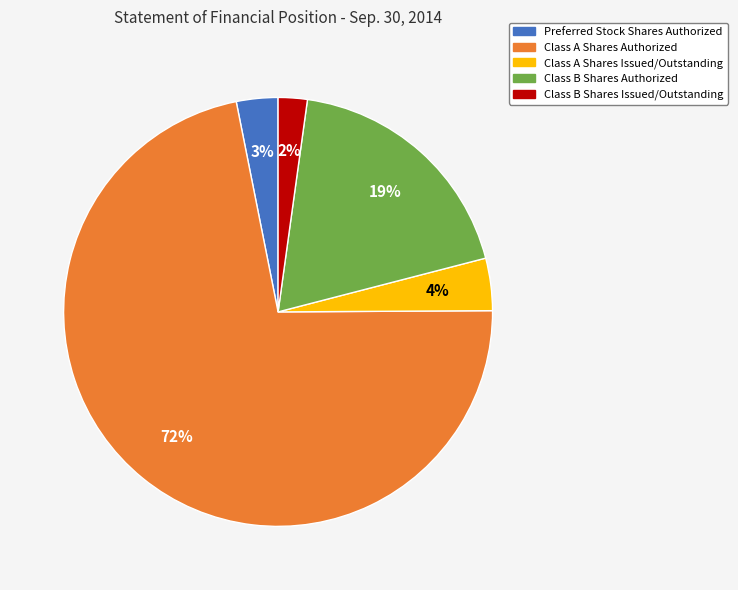

The Preferred Stock Shares Authorized slice represents 3% of the pie. True or false?

True